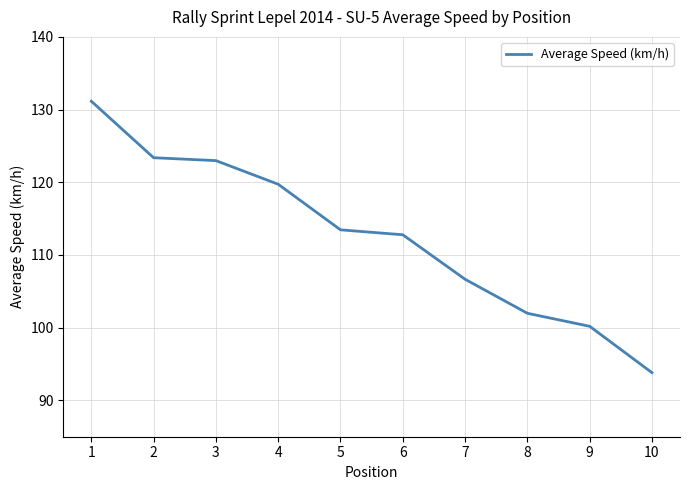

True or false: the data shows 100.2 at 9.

True